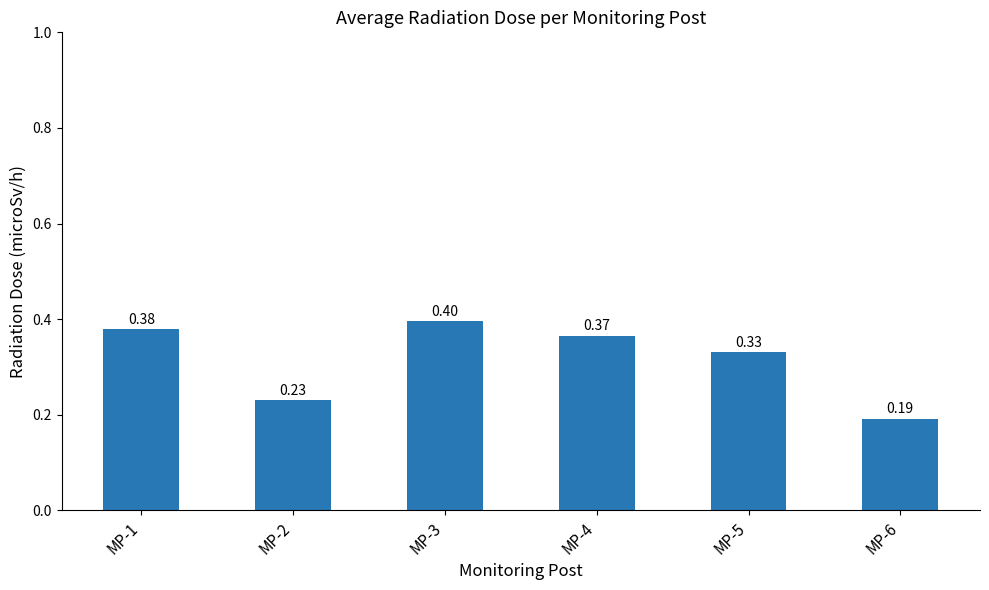

Rank the categories by value from lowest to highest.

MP-6, MP-2, MP-5, MP-4, MP-1, MP-3